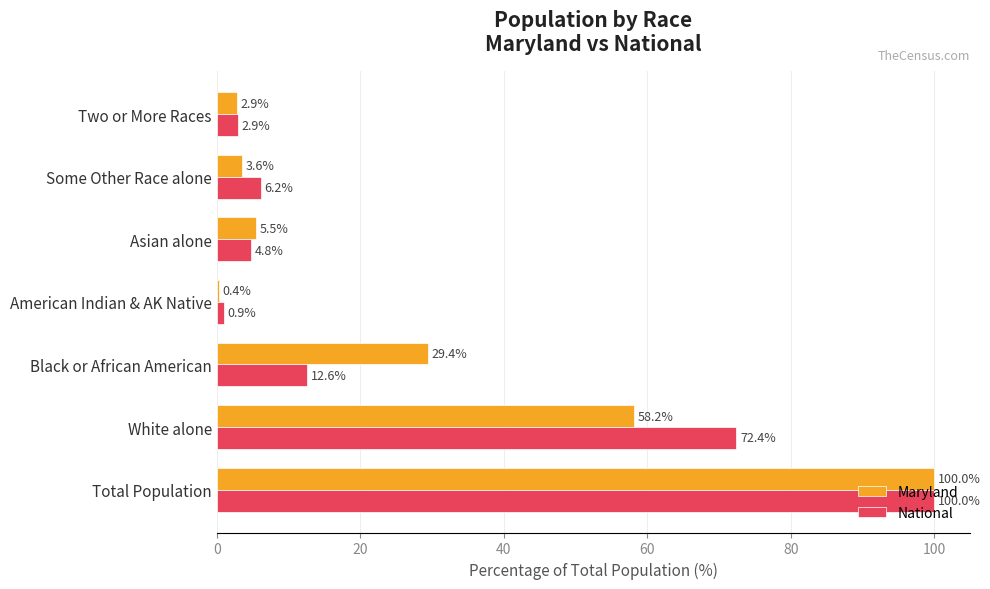

What is the difference between the second highest and minimum values in the National series?

71.5